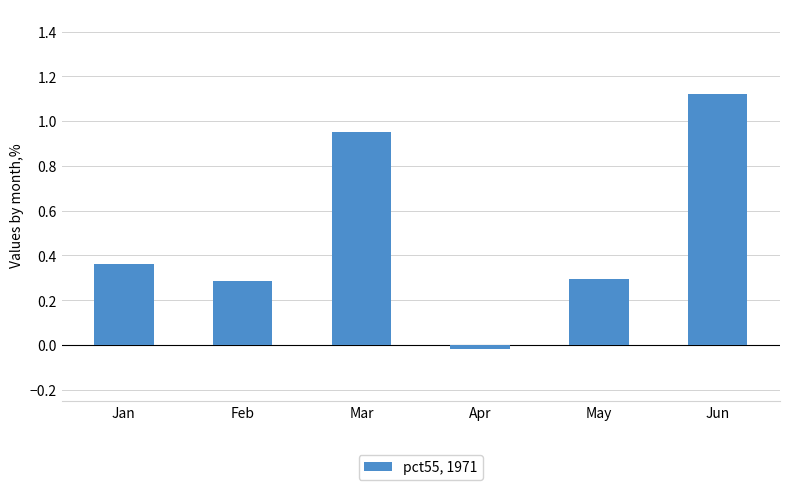

At which label is the value closest to 0?

Apr